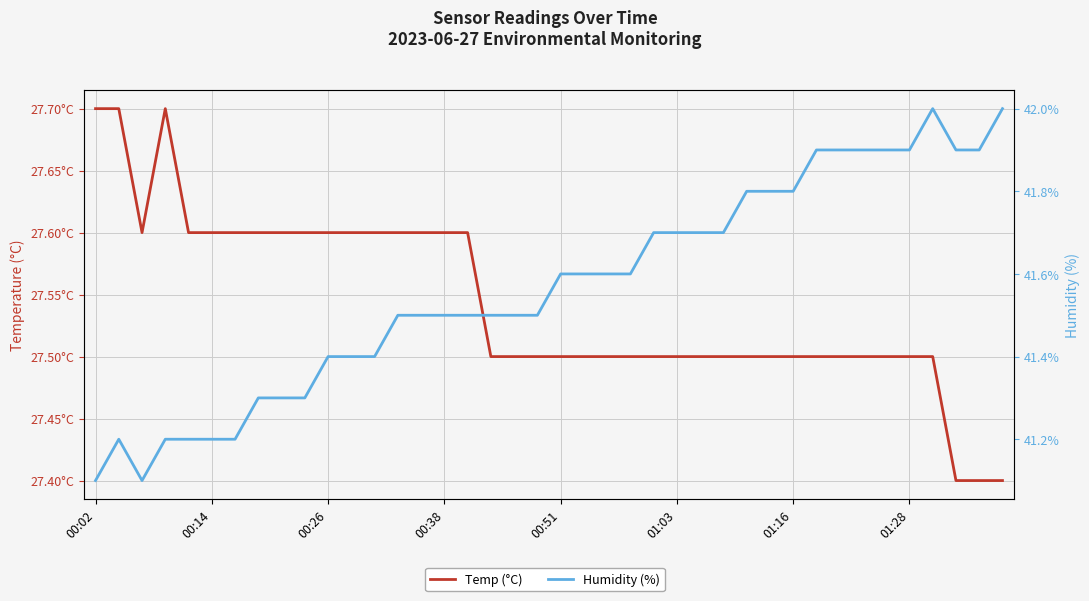

At how many categories does at least one series exceed 38?

40